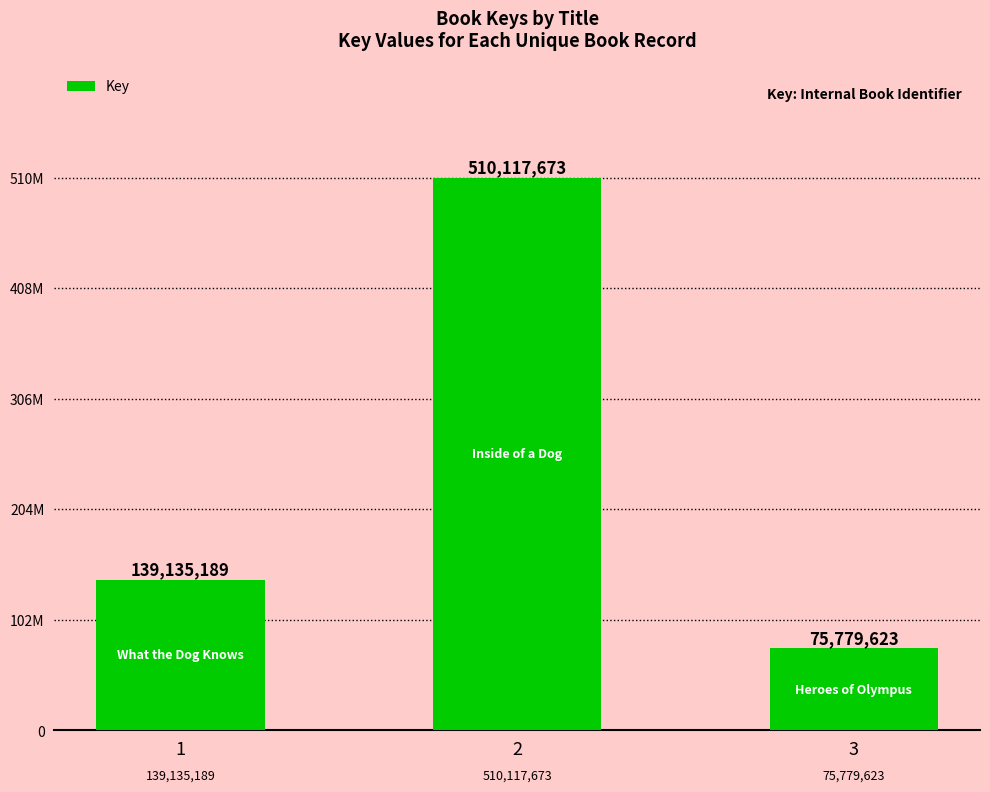

Does the chart contain any negative values?

No